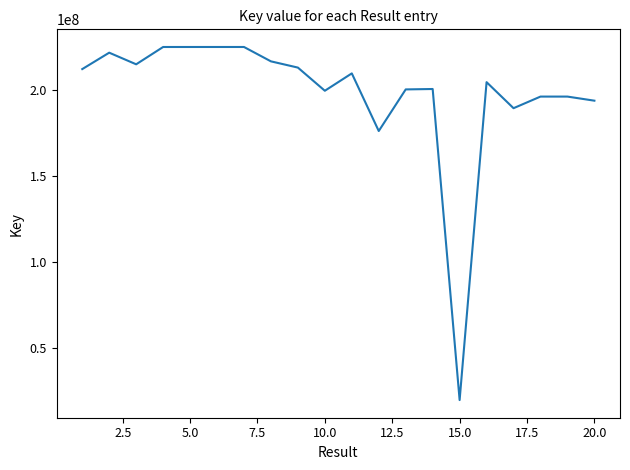

What is the difference between the second highest and minimum values?

205712246